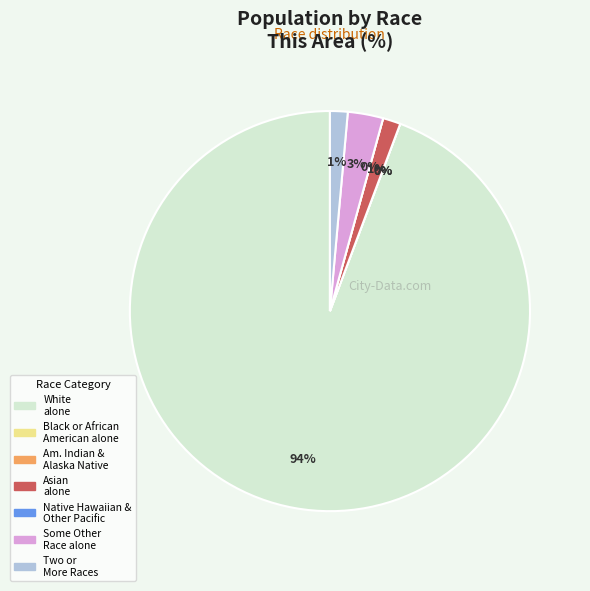

True or false: Black or African American alone accounts for 7% of the total.

False